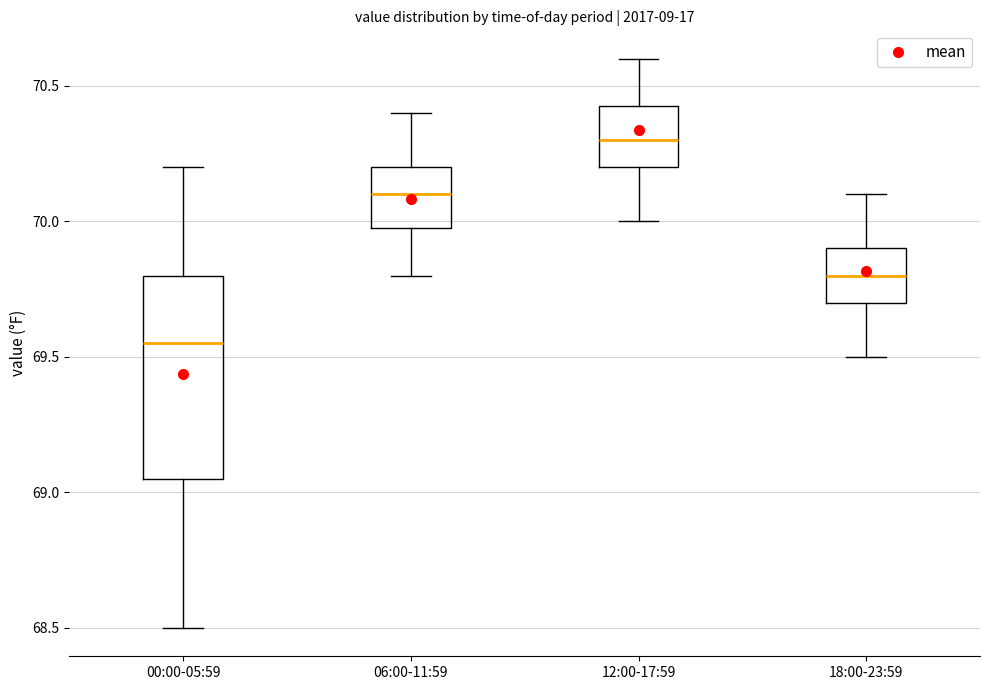

Which box is the tallest, from its lower edge to its upper edge?

00:00-05:59